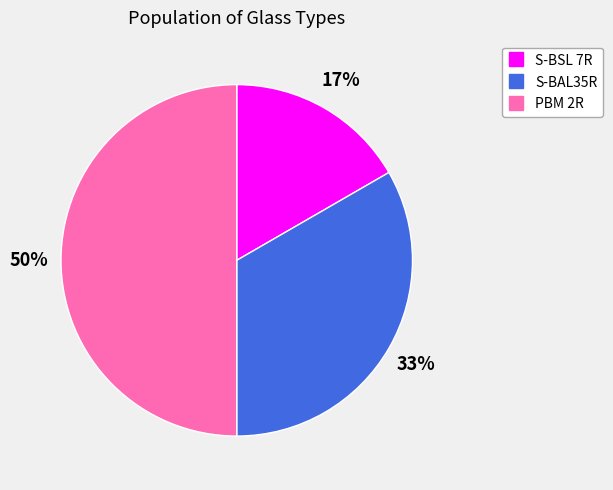

Count the number of slices in the pie.

3